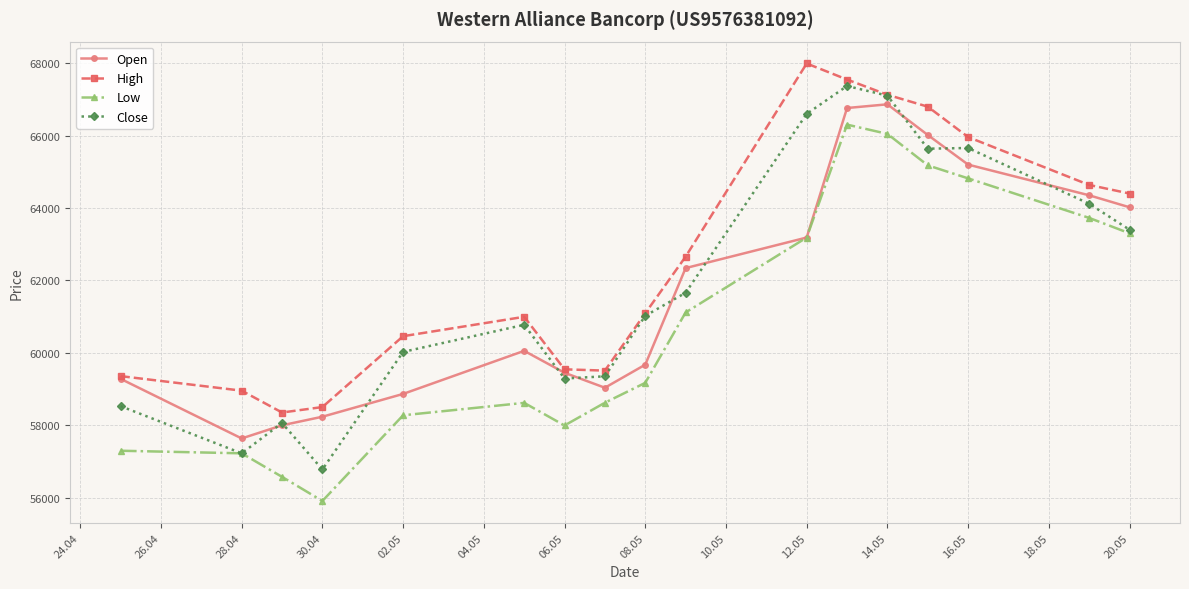

True or false: High and Low intersect in this chart.

False